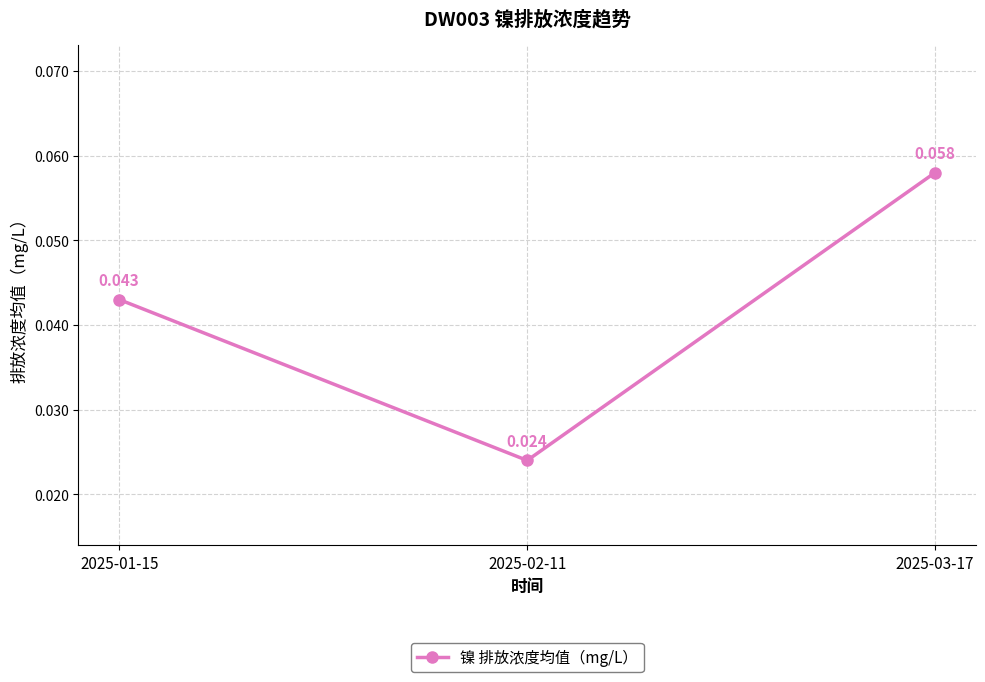

List the labels in order of value, smallest first.

2025-02-11, 2025-01-15, 2025-03-17